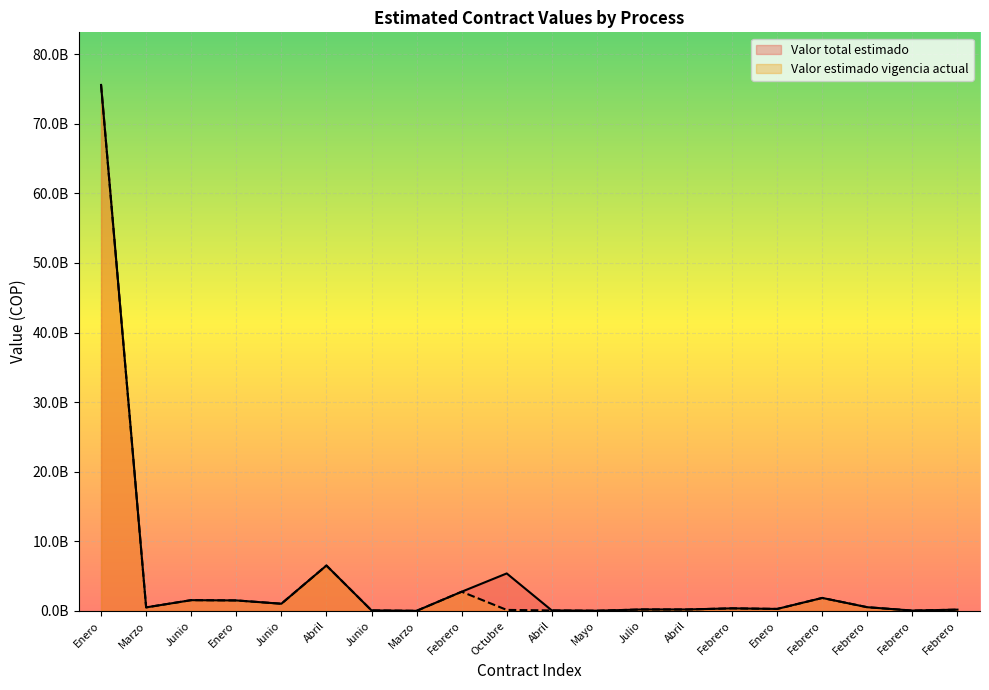

True or false: Valor estimado vigencia actual and Valor total estimado intersect in this chart.

False